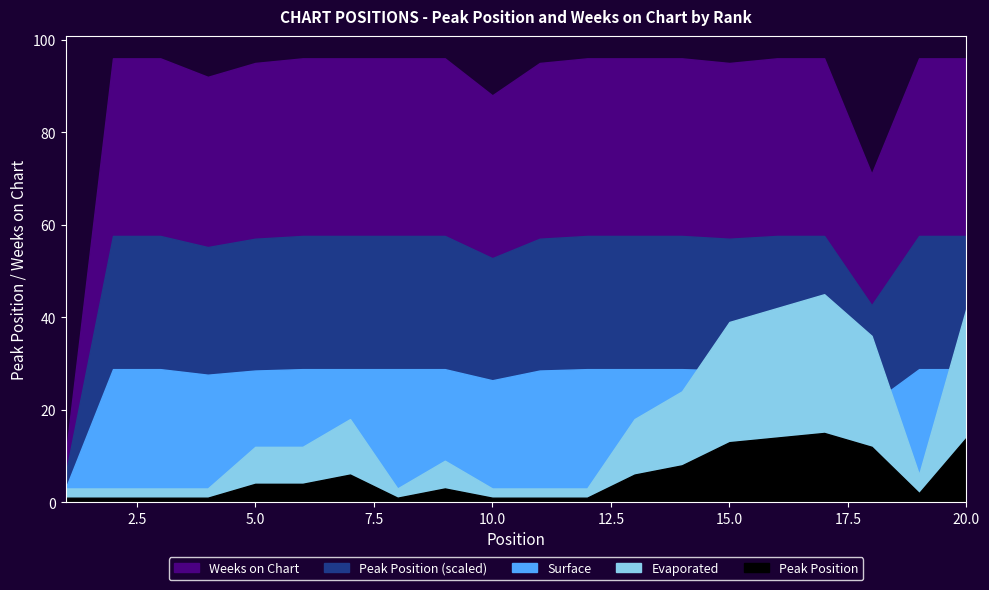

What is the minimum value shown in the chart?

1